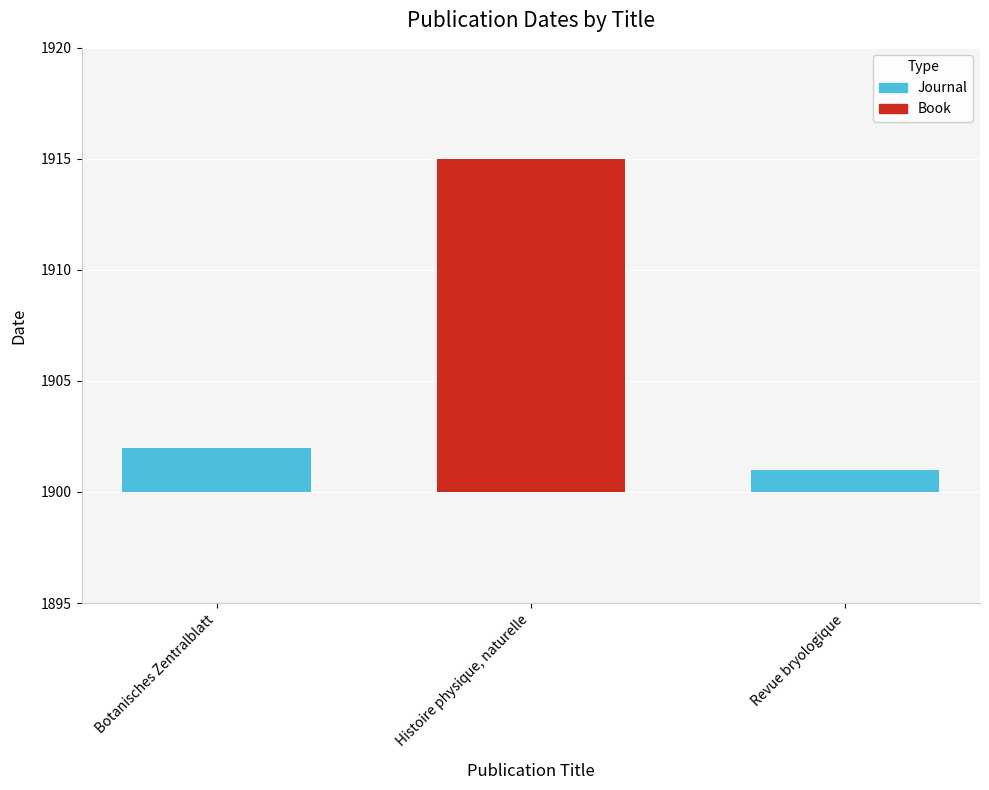

What is the difference between the maximum and second lowest values?

13